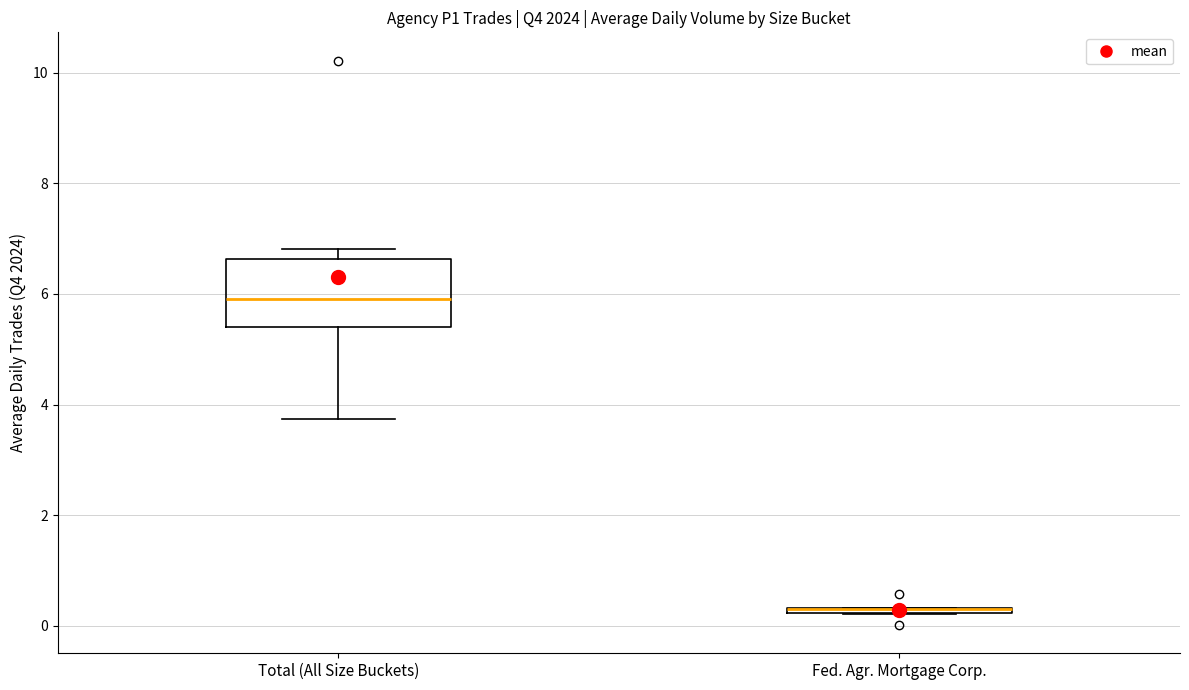

Where is the lower edge of the box for Fed. Agr. Mortgage Corp. on the y-axis? The values are not printed on the chart, so give them approximately, as read against the axis.

0.2